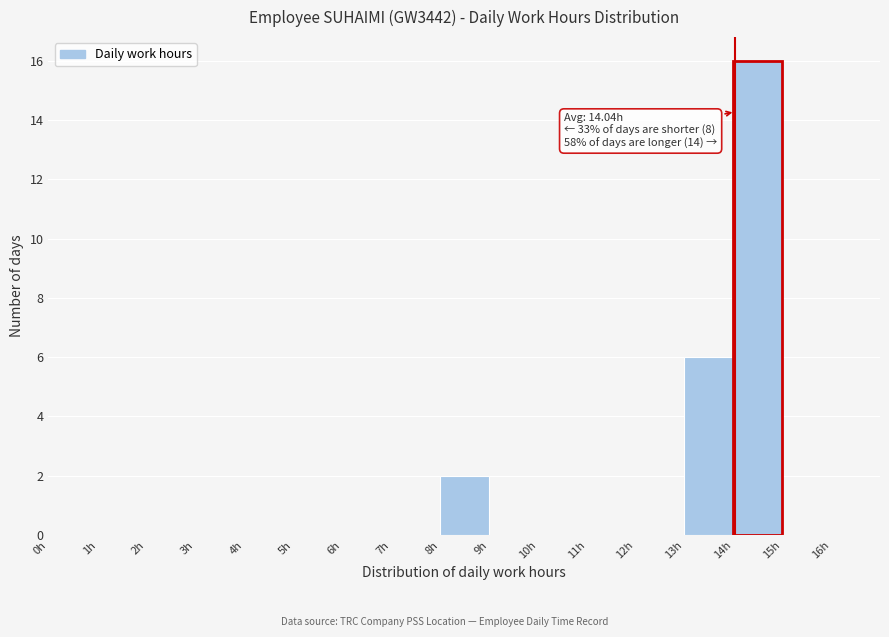

Over which range of the x-axis is the bar tallest?

14 to 15